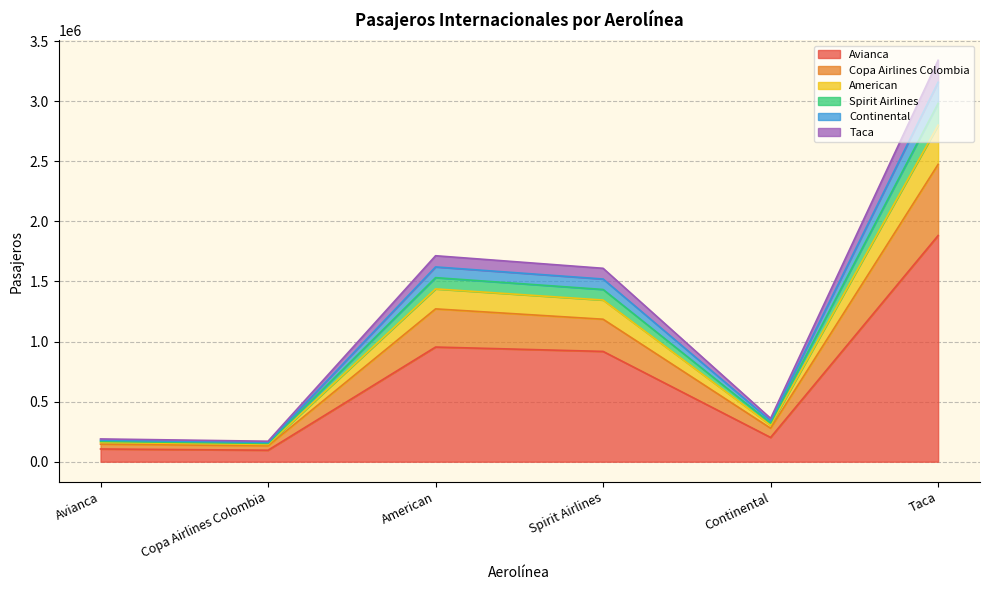

At which category is the sum across all series the highest?

Taca